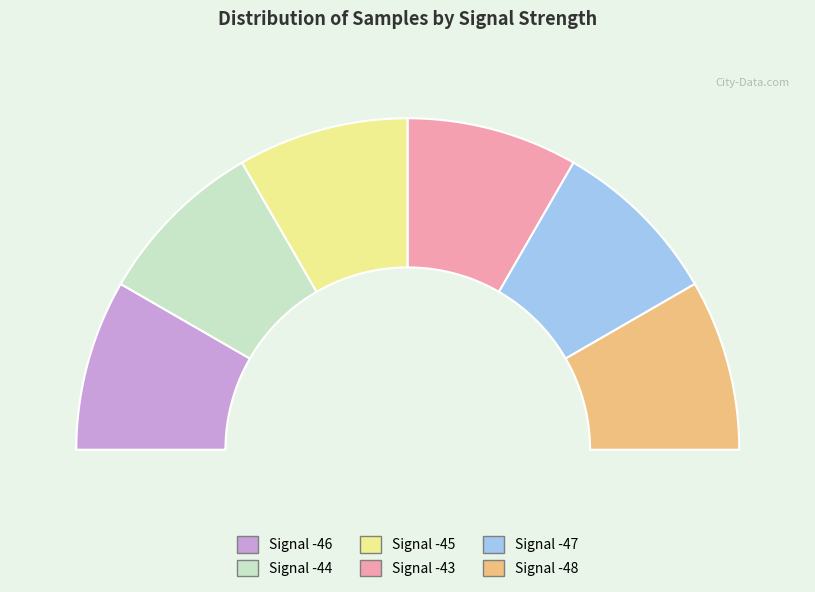

True or false: Signal -47 accounts for 17% of the total.

True